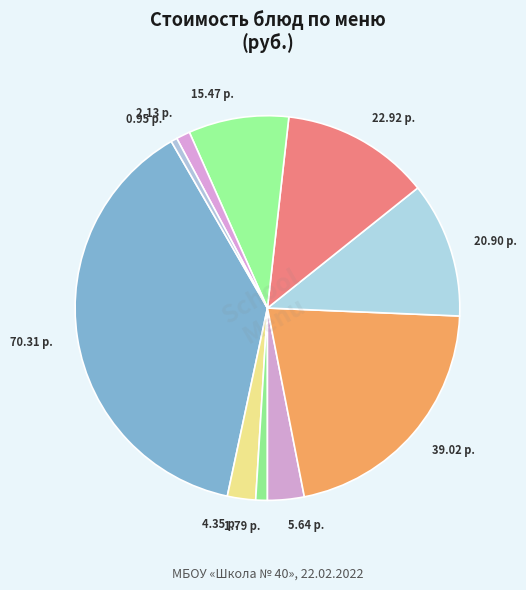

Is there a majority slice in this chart?

No